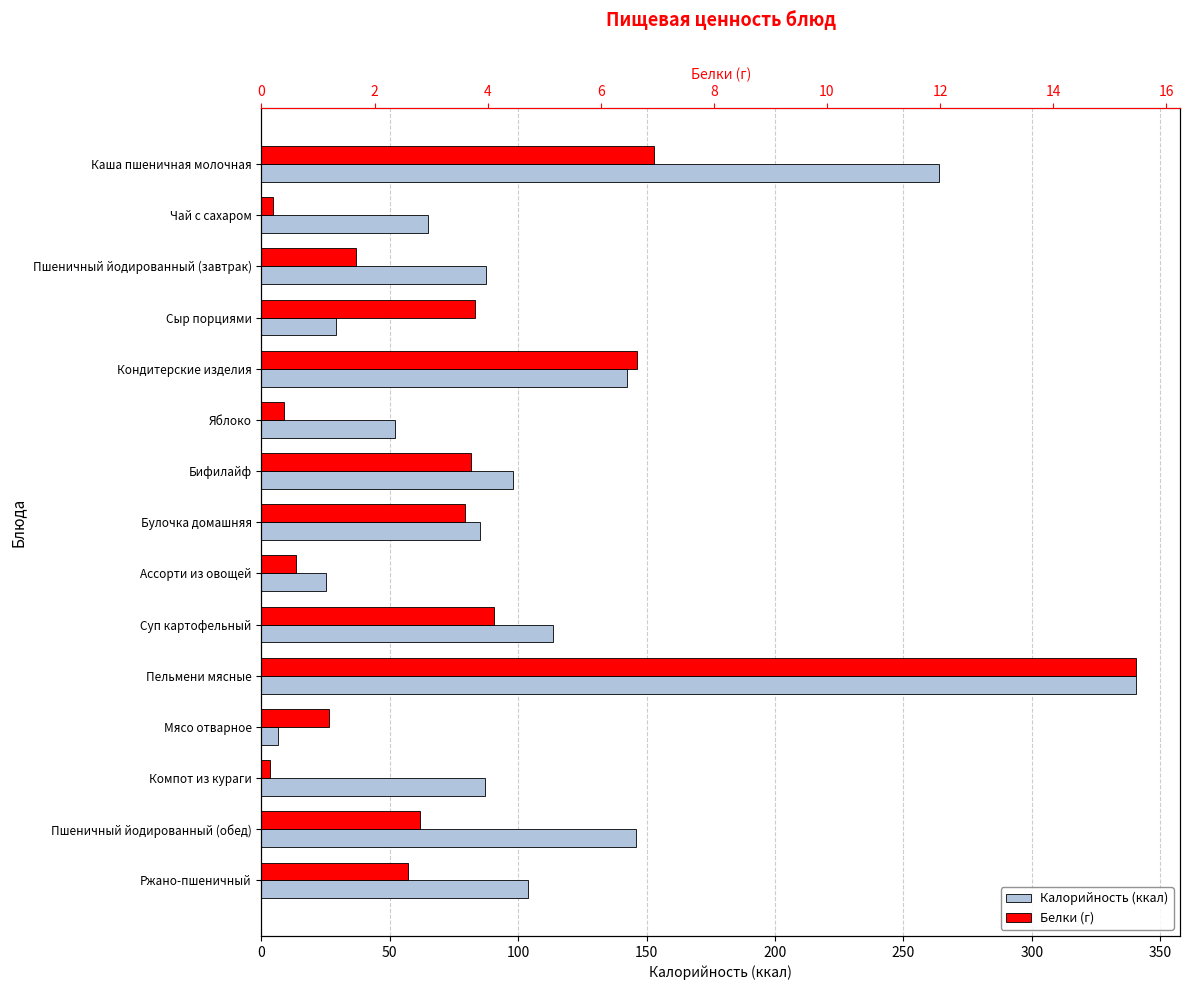

The value of Калорийность at Компот из кураги is 34.1. True or false?

False